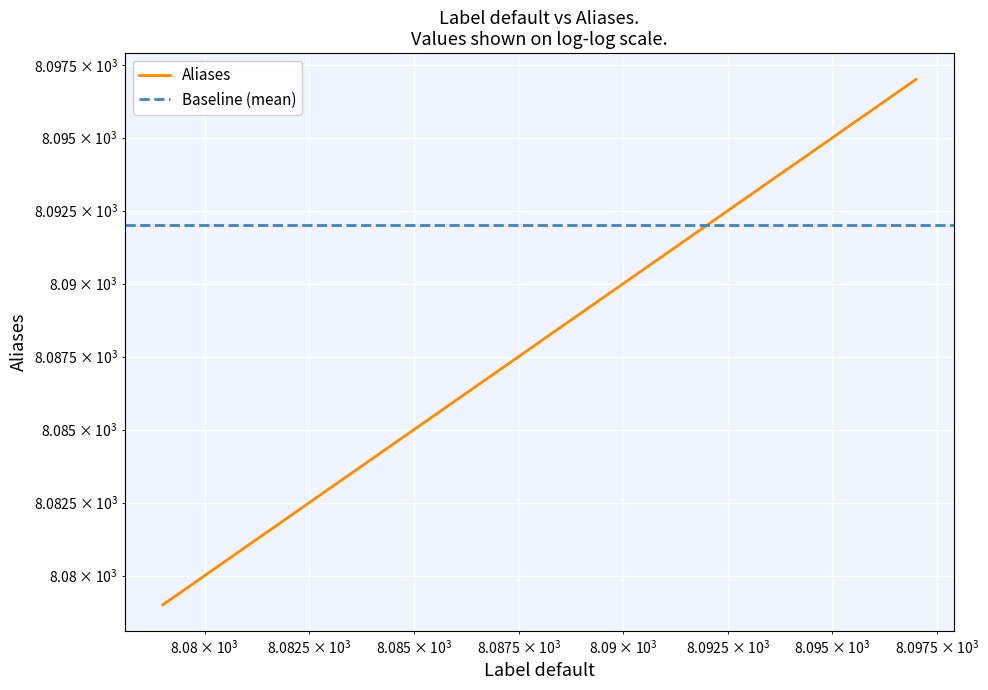

What is the smallest value displayed?

8079